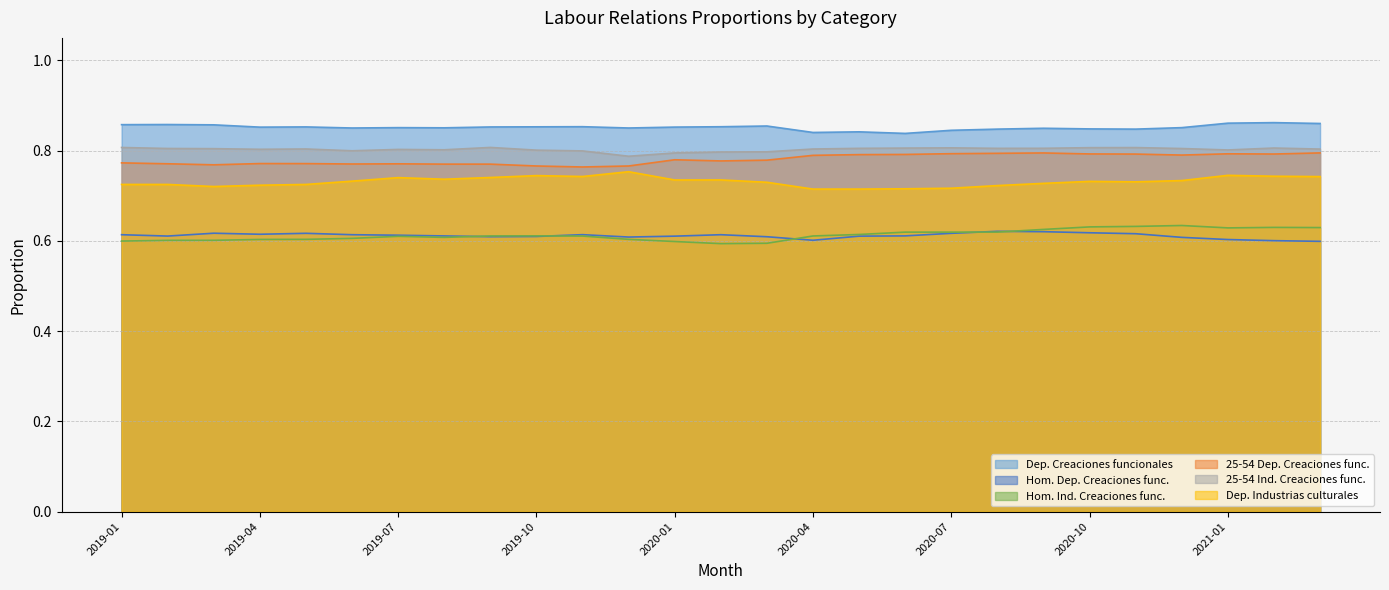

True or false: Dep. Industrias culturales and Hom. Dep. Creaciones func. intersect in this chart.

False